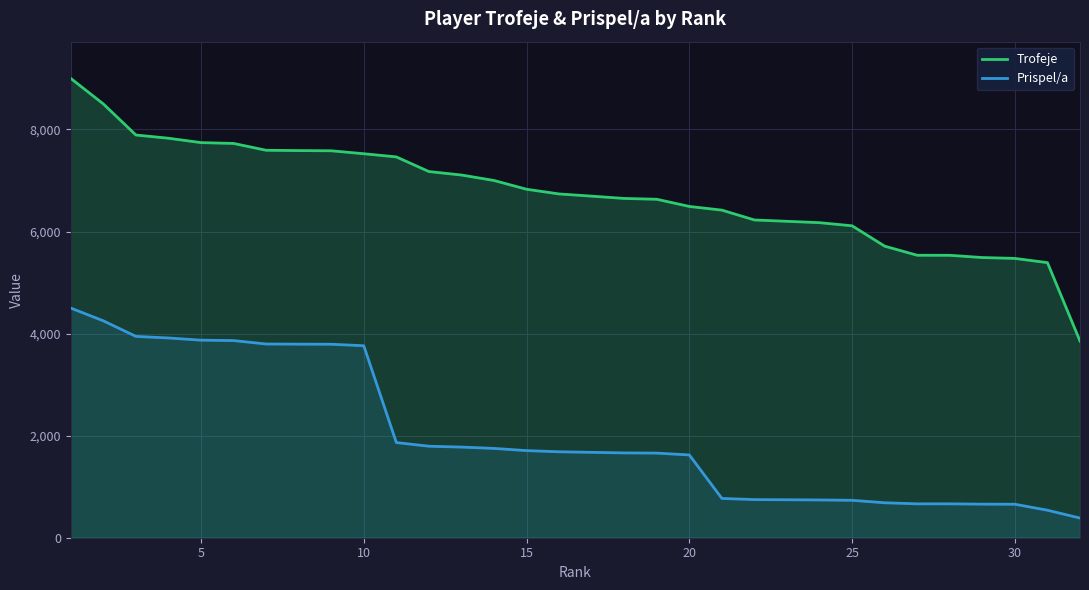

True or false: Trofeje has more than 0 interior local peaks.

False